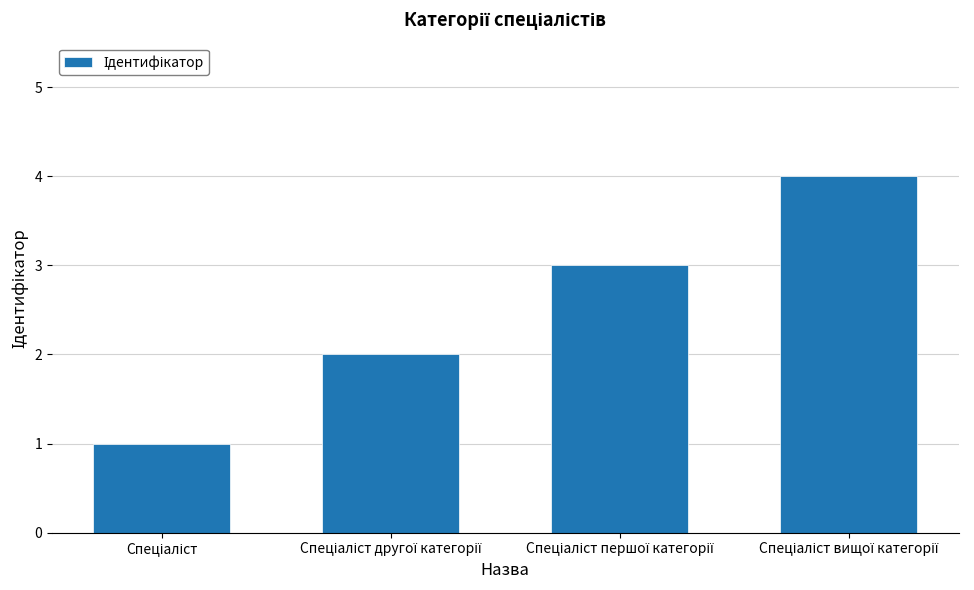

What is the difference between the maximum and minimum values?

3